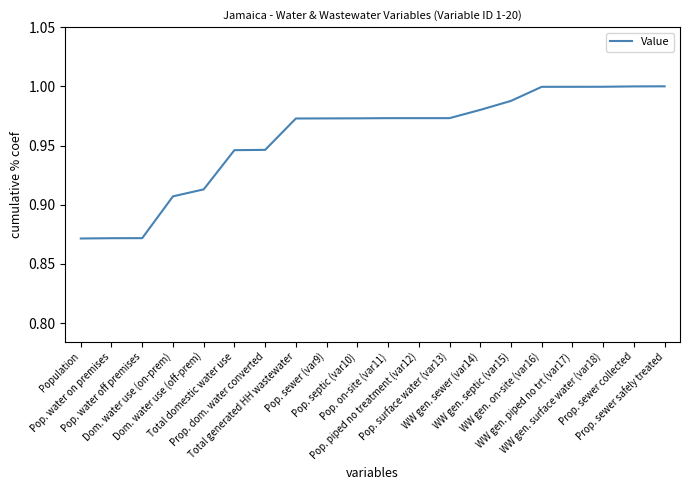

Between Pop. piped no treatment (var12) and Dom. water use (off-prem), which is larger?

Pop. piped no treatment (var12)